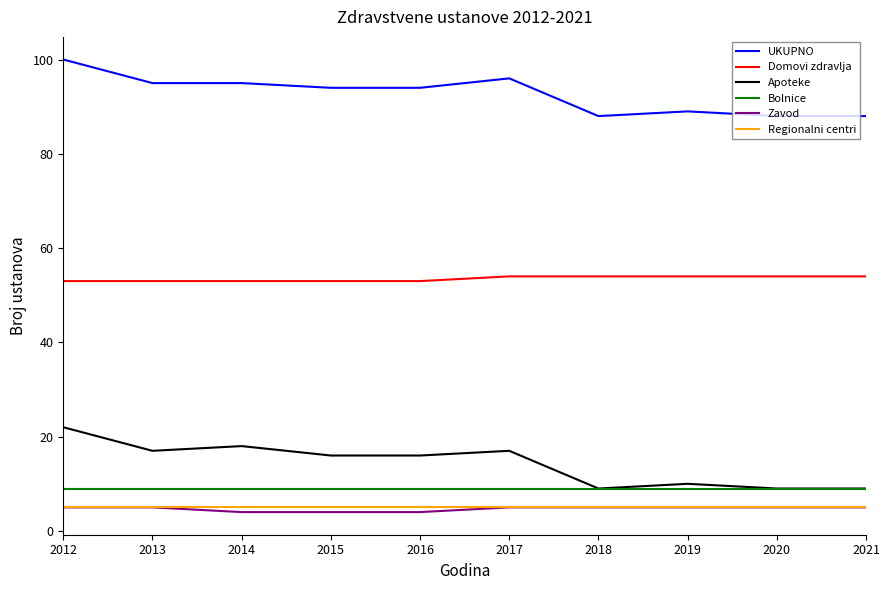

Where does the UKUPNO series first go above 94?

2012